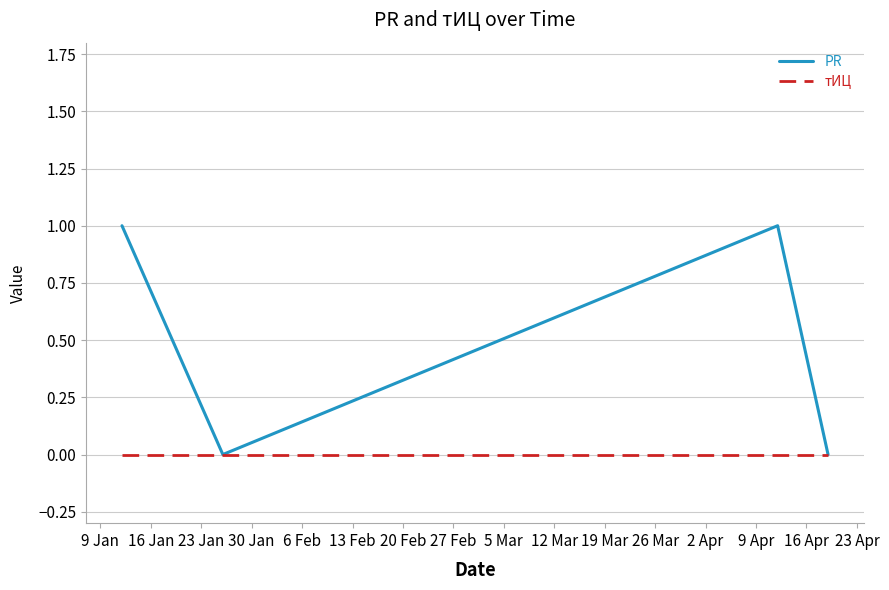

Which series has the widest spread of values?

PR